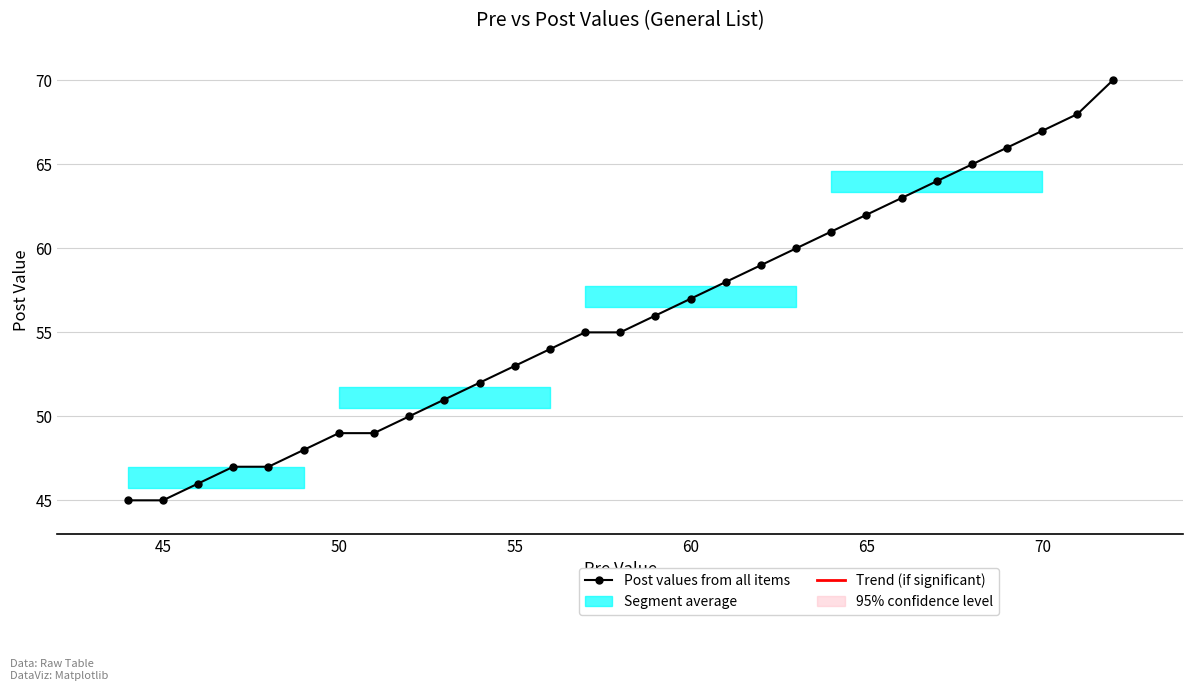

Reading left to right, what are all the values shown in this chart?

45	45	46	47	47	48	49	49	50	51	52	53	54	55	55	56	57	58	59	60	61	62	63	64	65	66	67	68	70